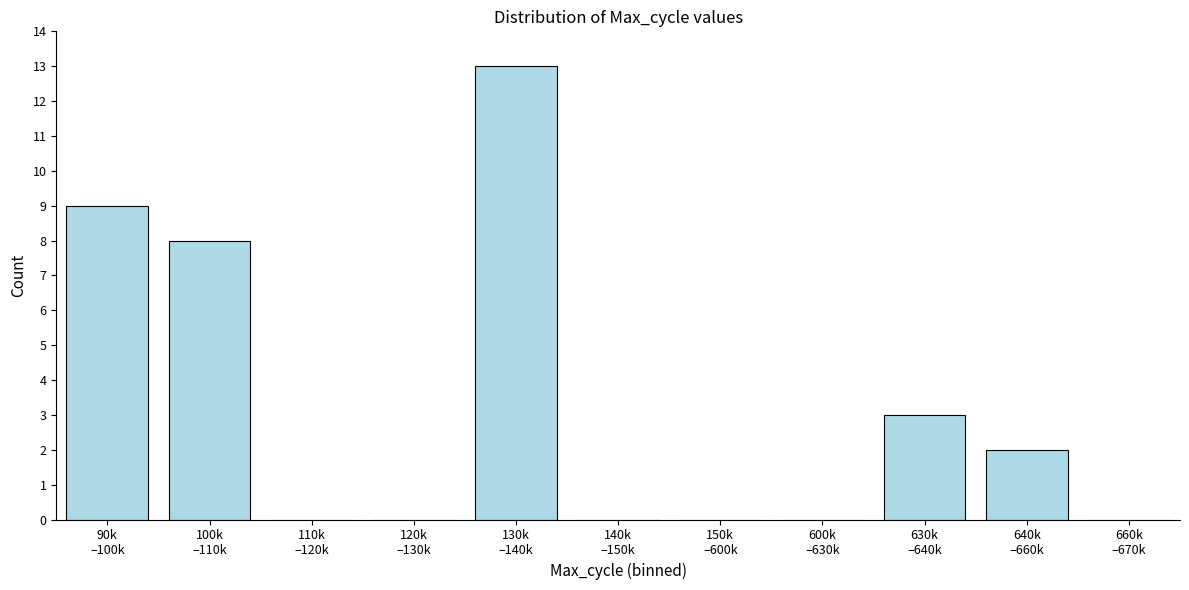

What is the maximum value shown in the chart?

13